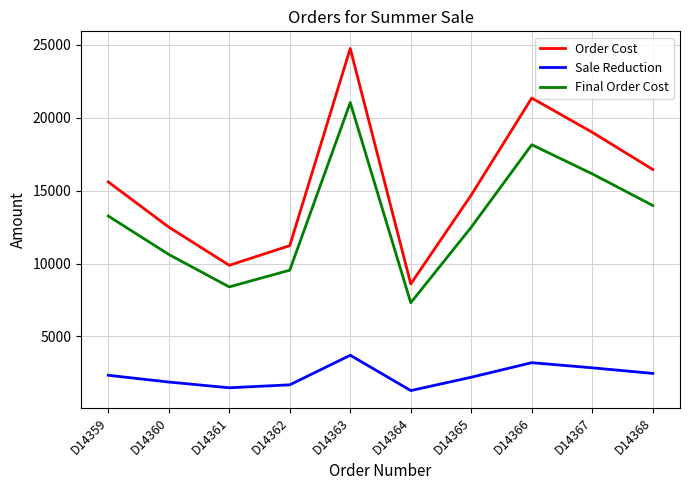

Between D14361 and D14366, which series saw the biggest shift?

Order Cost